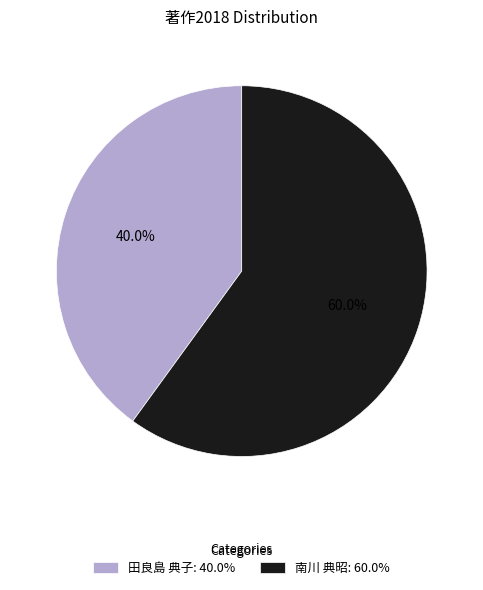

Does any single category account for the majority?

Yes